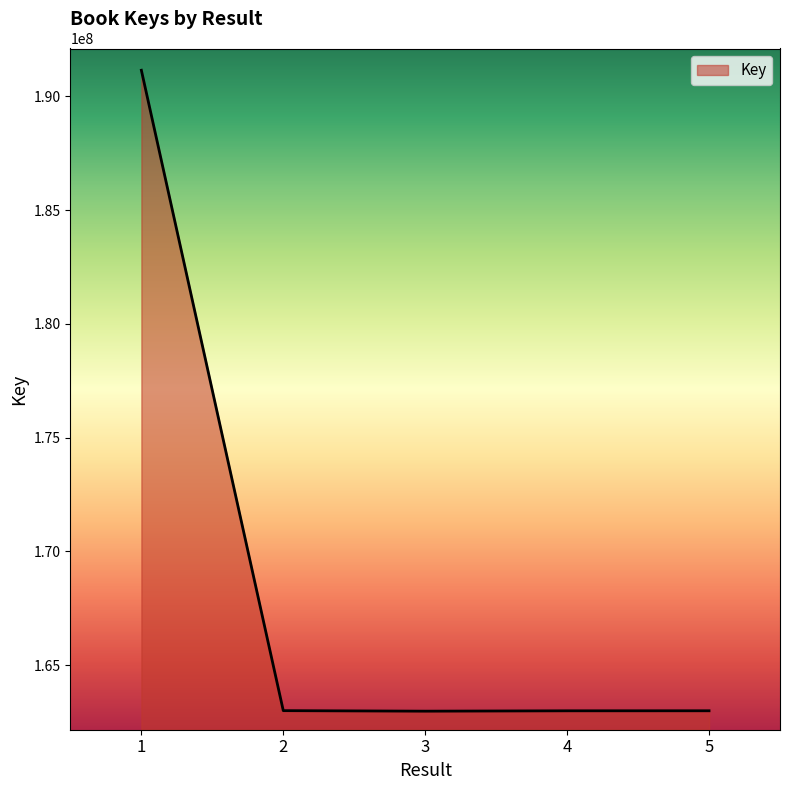

What is the sum of the values at 1 and 3?

354123136